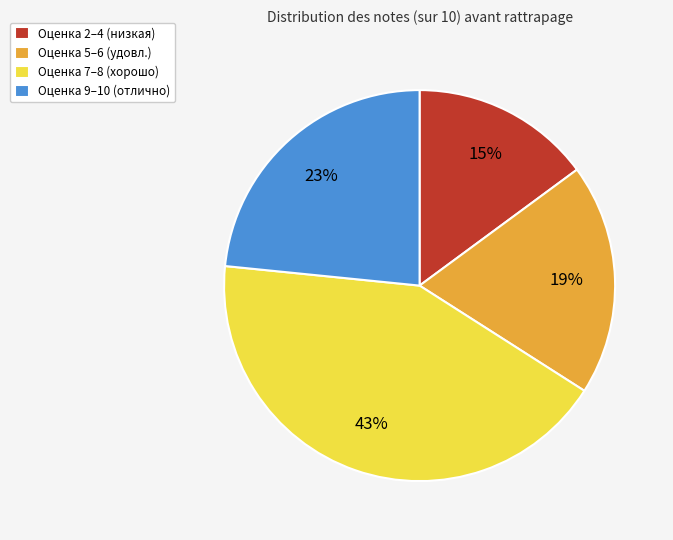

Does any single category account for the majority?

No